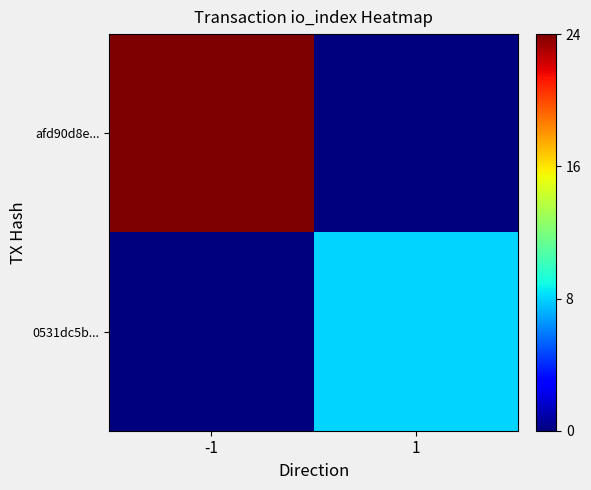

Reading left to right, what are all the values shown in this chart?

afd90d8e...: -1=24	1=0
0531dc5b...: -1=0	1=8